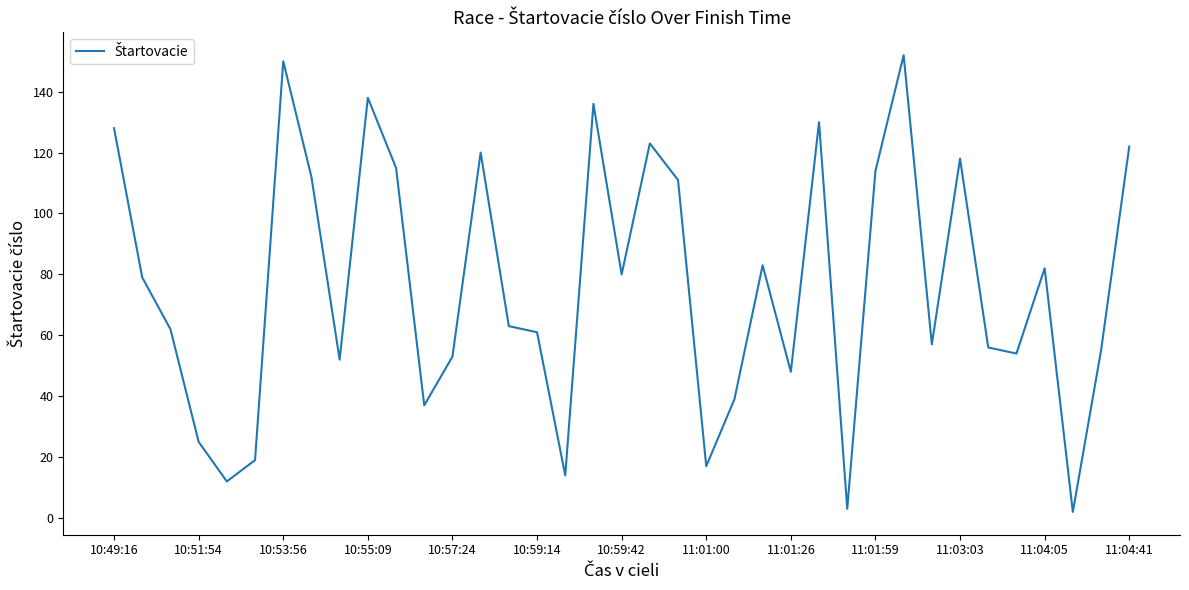

What is the sum of all values?

2822